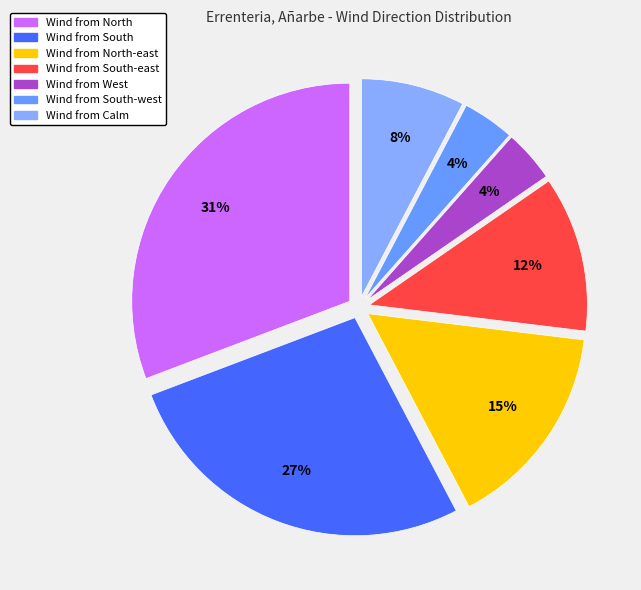

How many segments does this pie chart have?

7